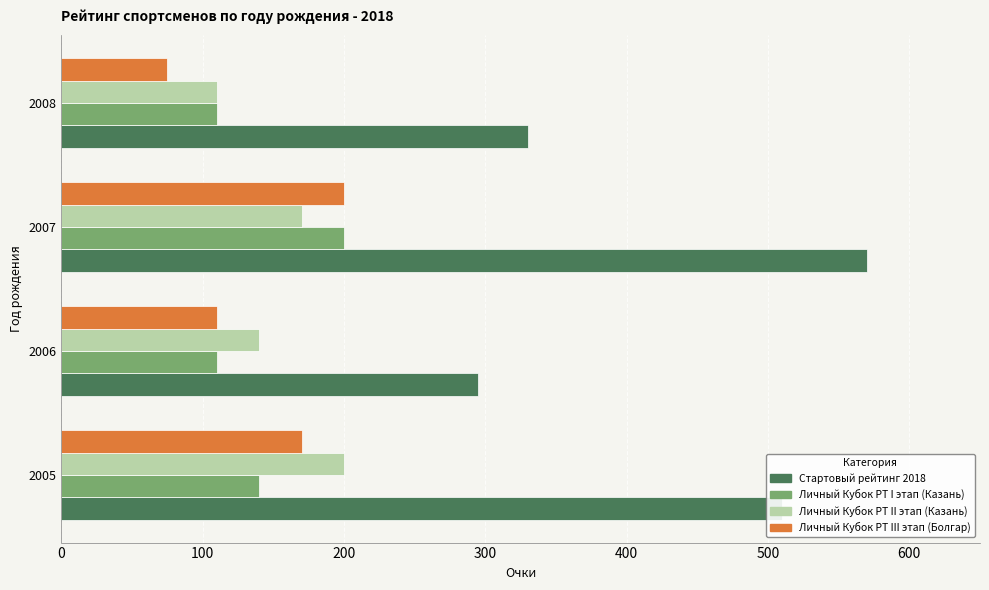

At which category does the chart reach its minimum across all series?

2008